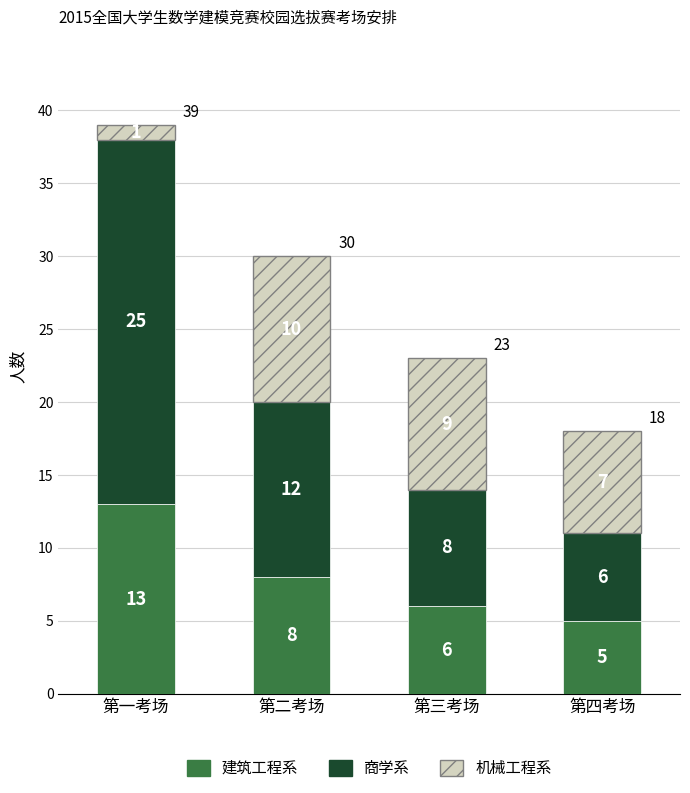

What is the total value across all series at 第四考场?

18